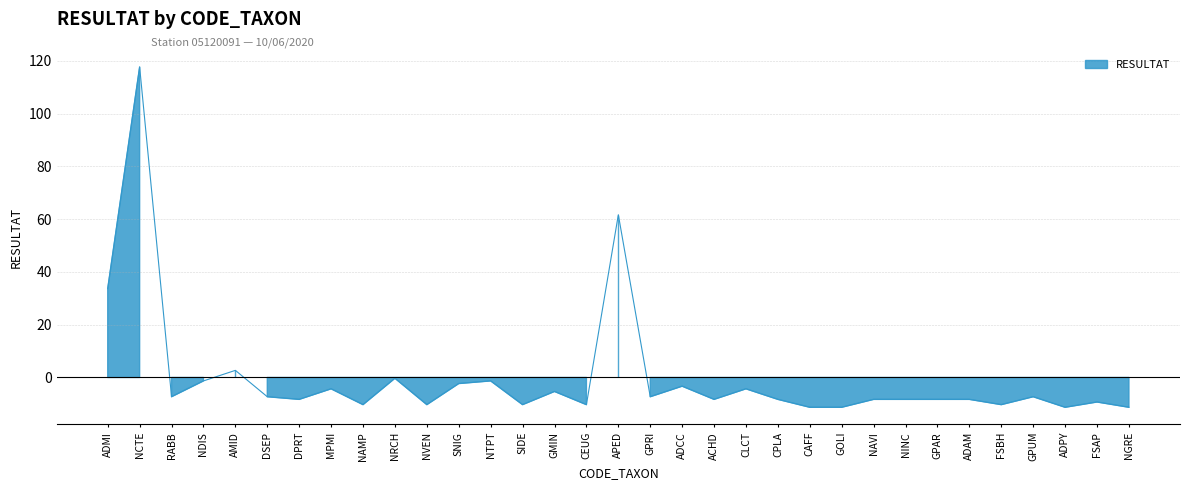

What position from the left is CPLA?

22